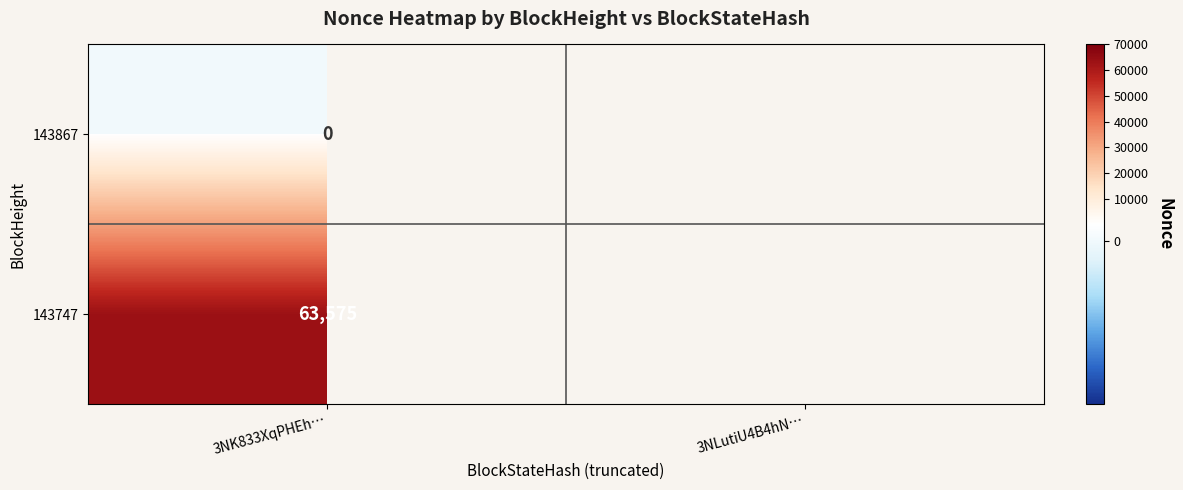

What is the total value across all series at 3NK833XqPHEh…?

63575